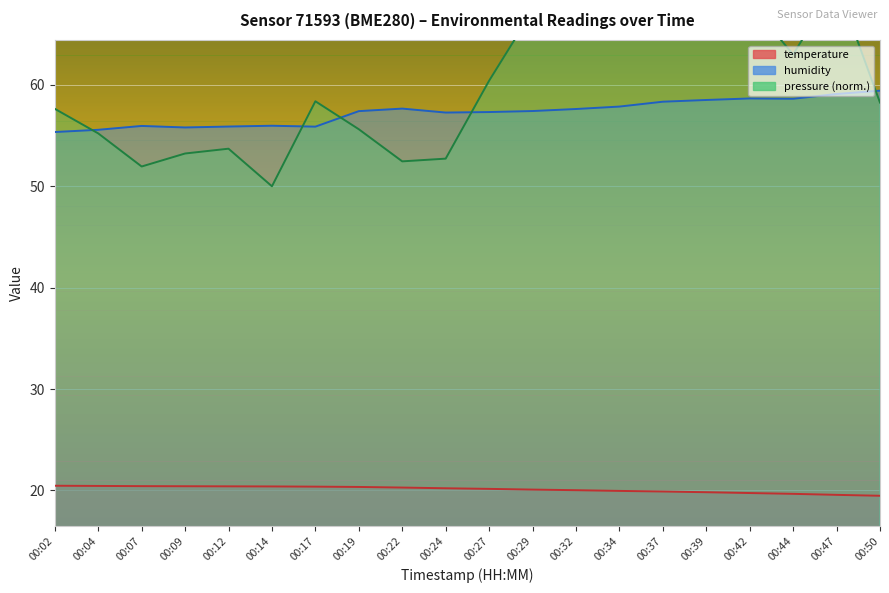

True or false: humidity and pressure_norm cross at least once.

True